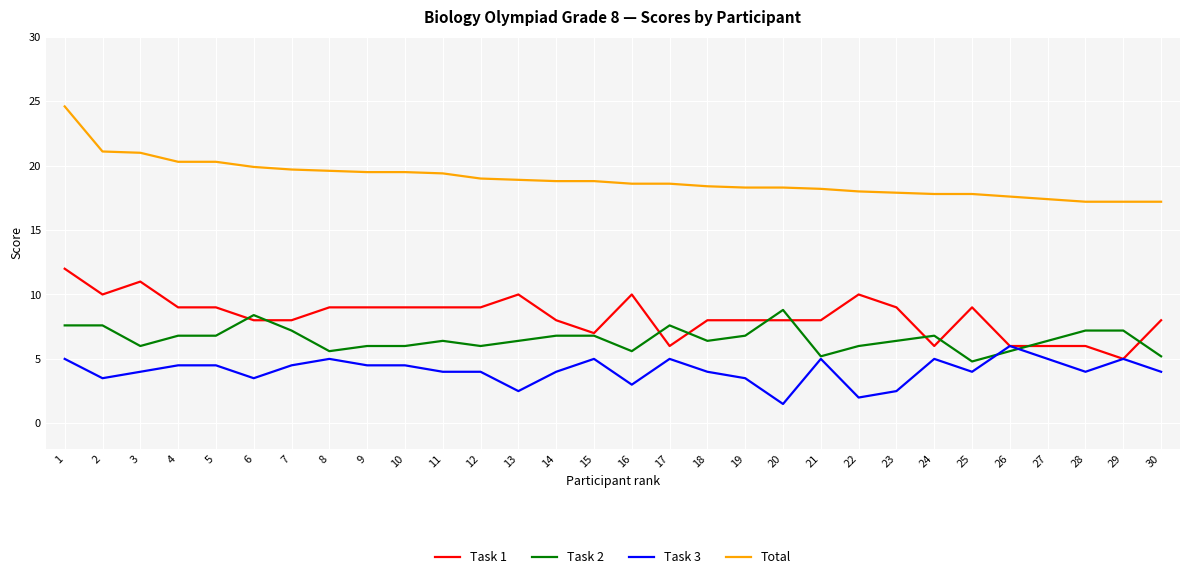

Rank the series by their maximum value, from lowest to highest.

Task 3, Task 2, Task 1, Total